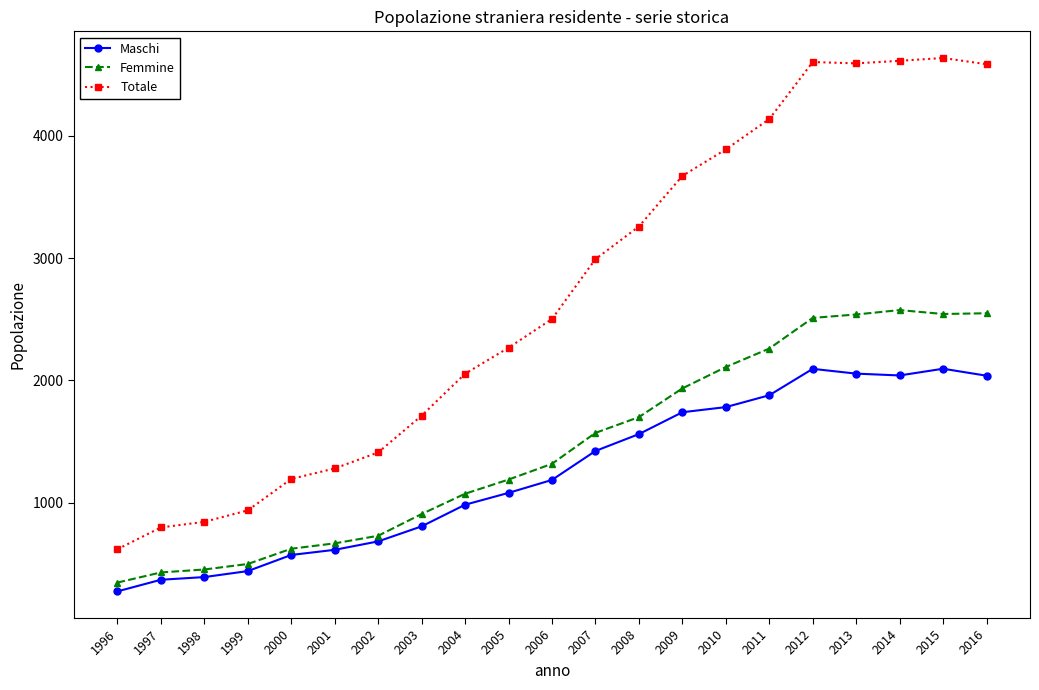

Does the chart display data point markers on the line(s)?

Yes